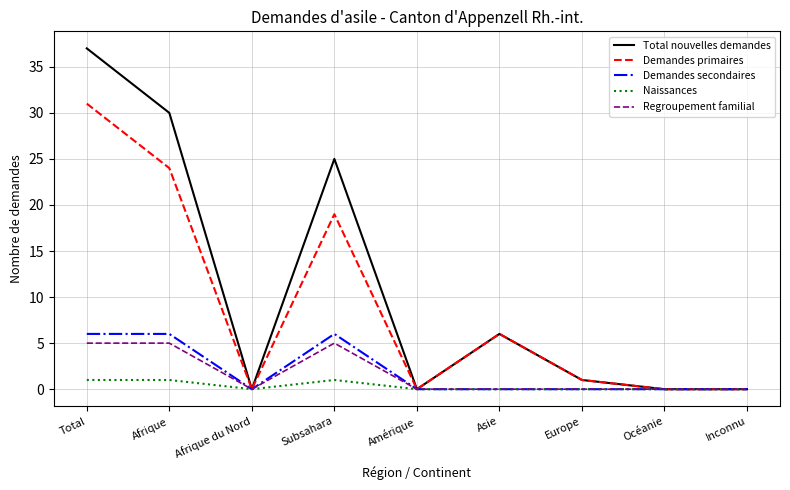

At which label is Total nouvelles demandes closest to 18?

Subsahara